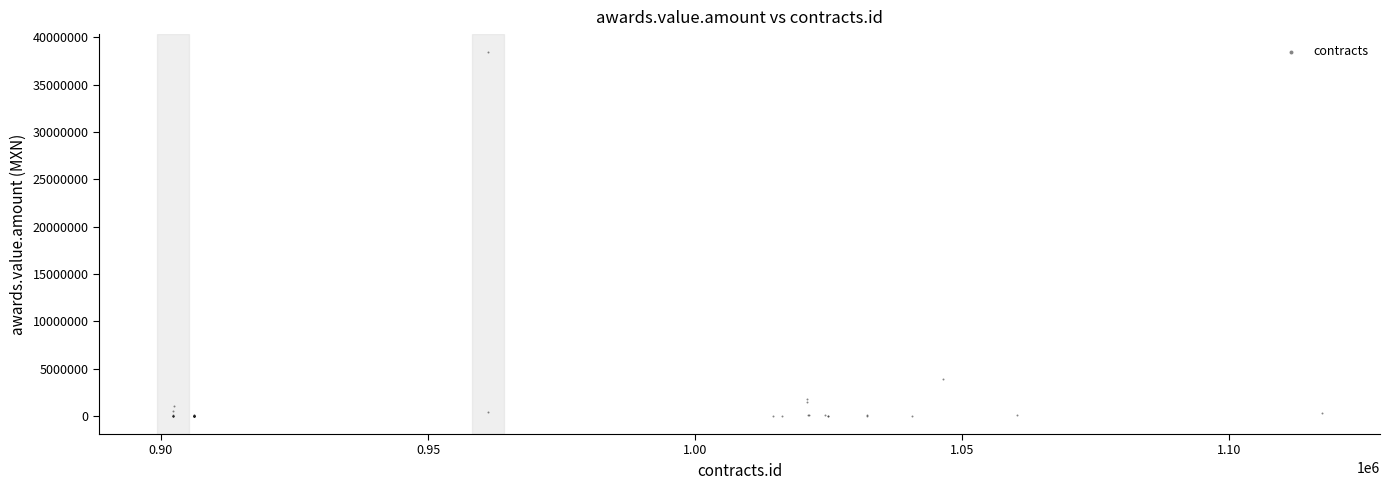

What Y value in the scatter plot is closest to 19212496?

3906448.5